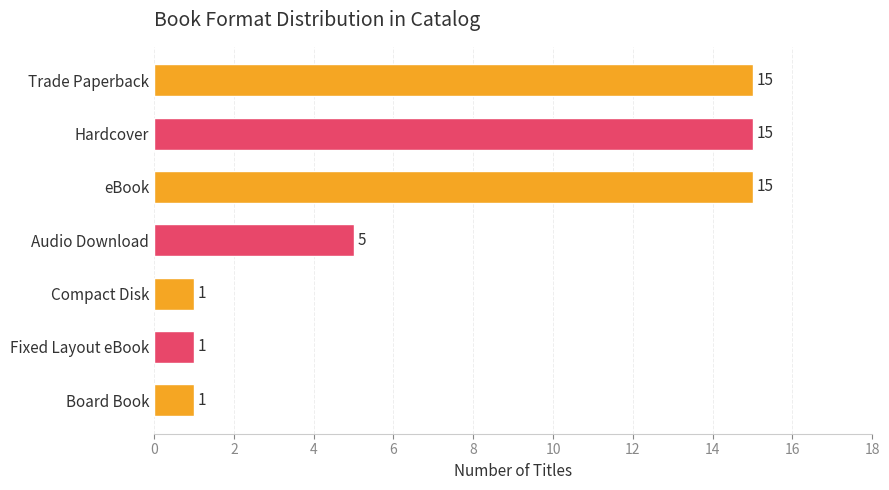

Does the chart contain any negative values?

No